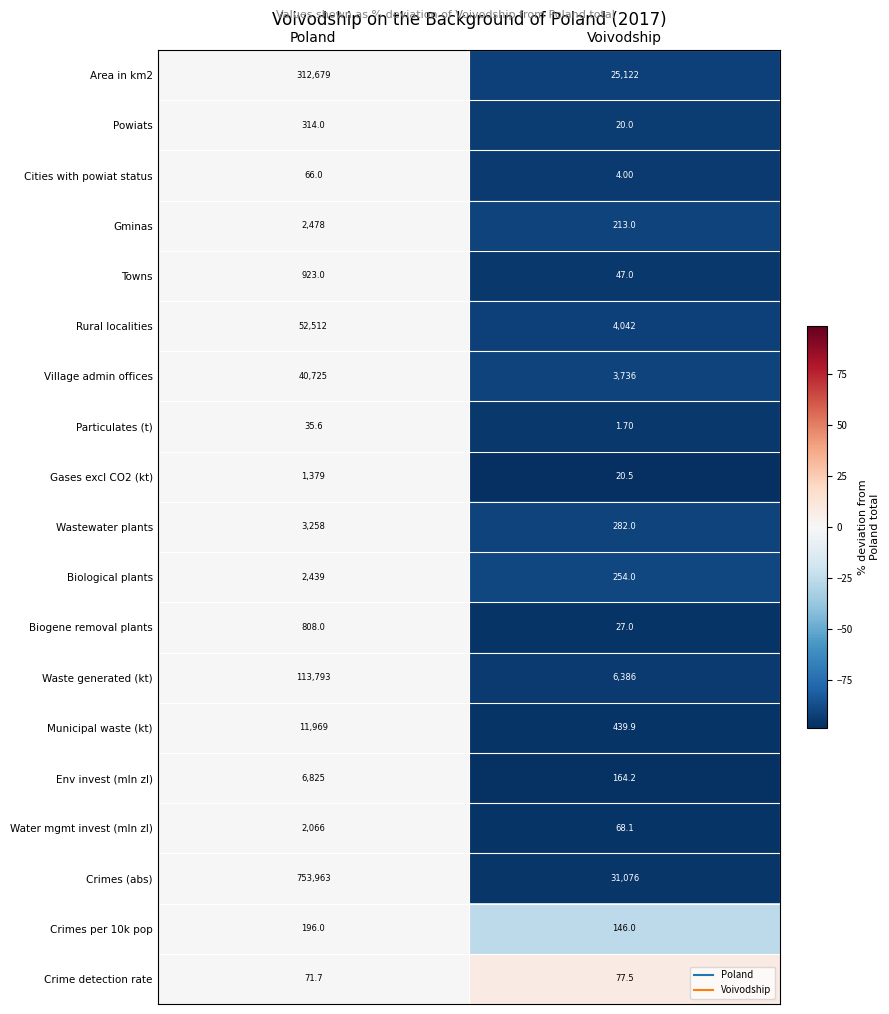

Rank the series by their maximum value, from lowest to highest.

Particulates (t), Cities with powiat status, Crime detection rate, Crimes per 10k pop, Powiats, Biogene removal plants, Towns, Gases excl CO2 (kt), Water mgmt invest (mln zl), Biological plants, Gminas, Wastewater plants, Env invest (mln zl), Municipal waste (kt), Village admin offices, Rural localities, Waste generated (kt), Area in km2, Crimes (abs)